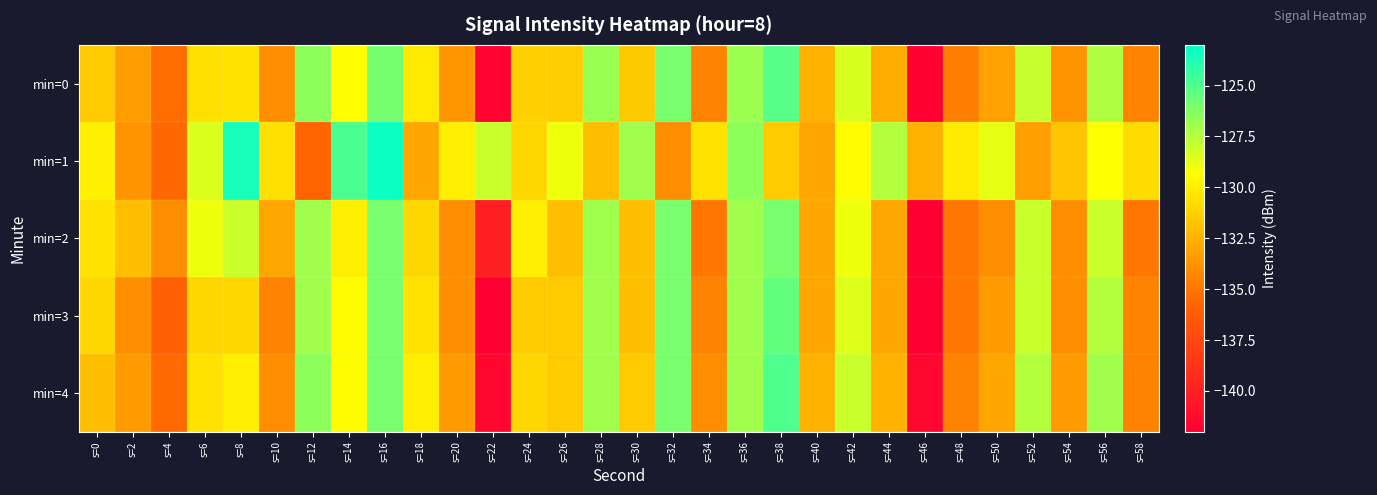

Reading left to right, transcribe all the data shown in this chart.

min=0: s=0=-131.5	s=2=-133.4	s=4=-135.4	s=6=-130.6	s=8=-130.5	s=10=-134.0	s=12=-126.5	s=14=-129.4	s=16=-126.0	s=18=-130.2	s=20=-133.6	s=22=-141.8	s=24=-131.3	s=26=-131.4	s=28=-126.8	s=30=-131.5	s=32=-126.0	s=34=-134.5	s=36=-126.9	s=38=-125.2	s=40=-132.6	s=42=-128.4	s=44=-132.8	s=46=-141.8	s=48=-134.6	s=50=-133.2	s=52=-127.9	s=54=-133.7	s=56=-127.4	s=58=-134.5
min=1: s=0=-129.9	s=2=-133.7	s=4=-135.6	s=6=-128.4	s=8=-123.5	s=10=-130.6	s=12=-135.8	s=14=-124.9	s=16=-123.4	s=18=-133.0	s=20=-130.0	s=22=-128.0	s=24=-131.0	s=26=-129.0	s=28=-132.0	s=30=-127.0	s=32=-134.0	s=34=-130.5	s=36=-126.5	s=38=-131.5	s=40=-133.0	s=42=-129.5	s=44=-127.5	s=46=-132.5	s=48=-130.2	s=50=-128.8	s=52=-133.2	s=54=-131.8	s=56=-129.2	s=58=-130.8
min=2: s=0=-130.5	s=2=-132.0	s=4=-134.0	s=6=-129.0	s=8=-128.0	s=10=-133.0	s=12=-127.0	s=14=-130.0	s=16=-126.0	s=18=-131.0	s=20=-134.0	s=22=-140.0	s=24=-130.0	s=26=-132.0	s=28=-127.0	s=30=-132.0	s=32=-126.0	s=34=-135.0	s=36=-127.0	s=38=-126.0	s=40=-133.0	s=42=-129.0	s=44=-133.0	s=46=-142.0	s=48=-135.0	s=50=-134.0	s=52=-128.0	s=54=-134.0	s=56=-128.0	s=58=-135.0
min=3: s=0=-131.0	s=2=-134.0	s=4=-136.0	s=6=-131.0	s=8=-131.0	s=10=-134.5	s=12=-127.0	s=14=-129.5	s=16=-126.0	s=18=-130.5	s=20=-134.0	s=22=-142.0	s=24=-131.5	s=26=-131.5	s=28=-127.0	s=30=-132.0	s=32=-126.0	s=34=-134.5	s=36=-127.0	s=38=-125.5	s=40=-133.0	s=42=-128.5	s=44=-133.0	s=46=-142.0	s=48=-135.0	s=50=-133.5	s=52=-128.0	s=54=-134.0	s=56=-127.5	s=58=-134.5
min=4: s=0=-132.0	s=2=-133.5	s=4=-135.5	s=6=-130.5	s=8=-130.0	s=10=-134.0	s=12=-126.5	s=14=-129.5	s=16=-126.0	s=18=-130.0	s=20=-133.5	s=22=-141.5	s=24=-131.0	s=26=-131.5	s=28=-127.0	s=30=-131.5	s=32=-126.0	s=34=-134.0	s=36=-127.0	s=38=-125.0	s=40=-132.5	s=42=-128.0	s=44=-132.5	s=46=-141.5	s=48=-134.5	s=50=-133.0	s=52=-127.5	s=54=-133.5	s=56=-127.0	s=58=-134.5